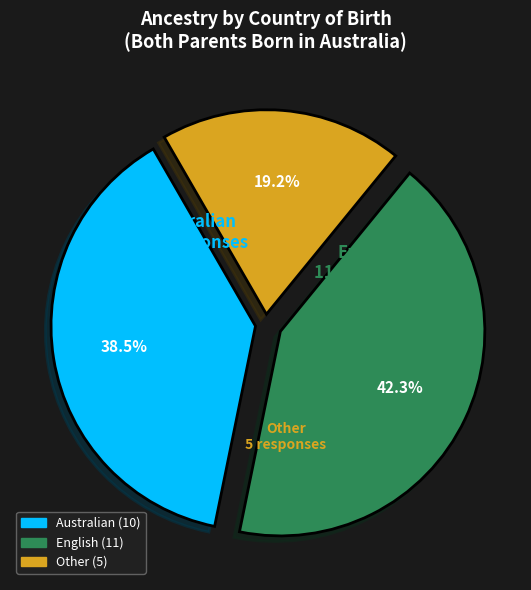

To the nearest percent, what portion does English represent?

42%